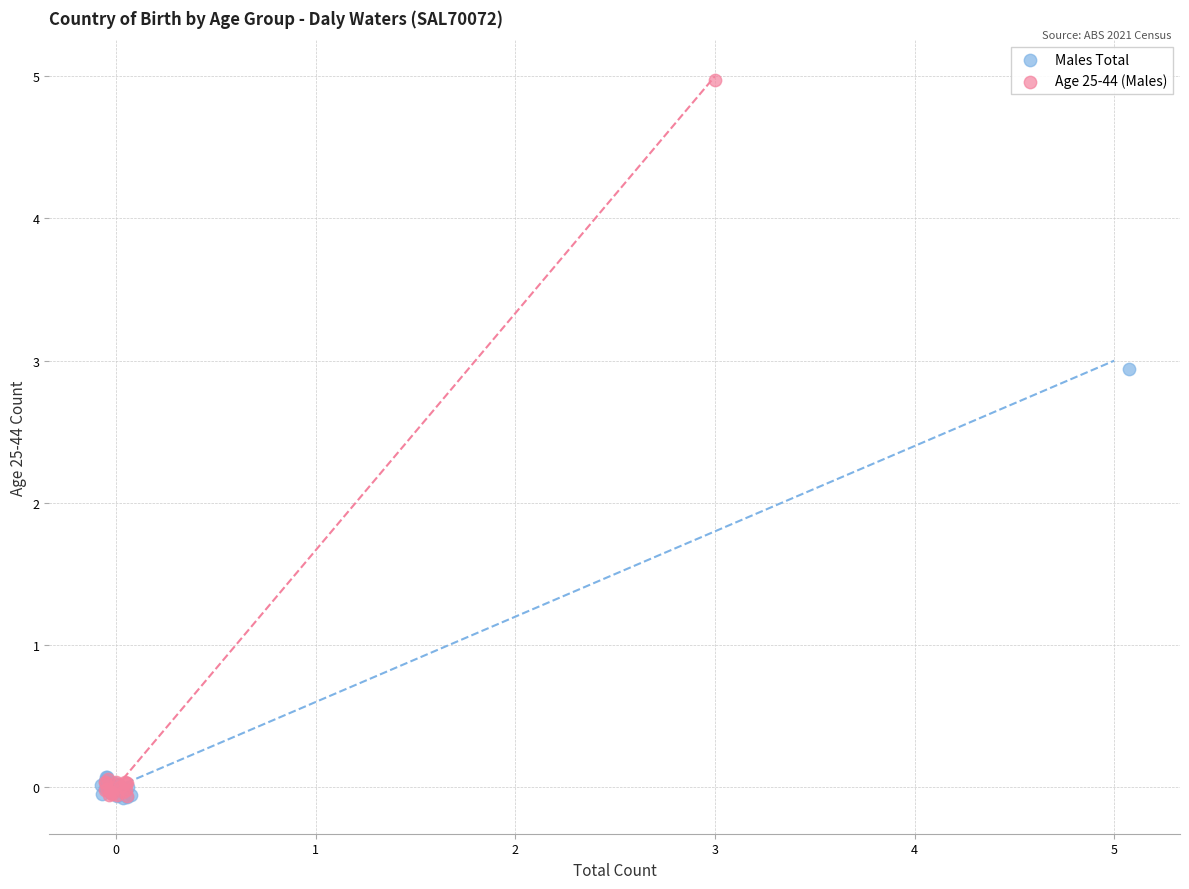

Which series reaches the maximum Y coordinate?

Age 25-44 (Males)